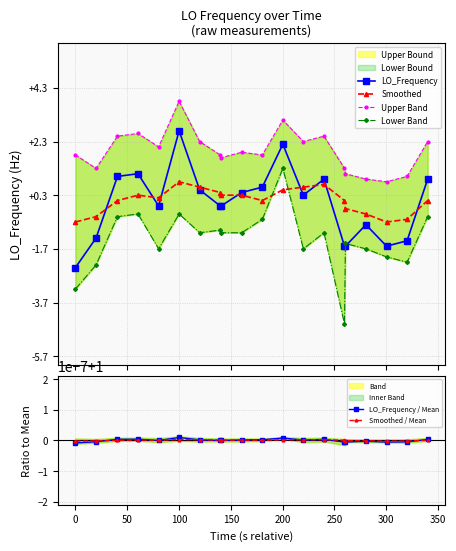

The value of LO_Frequency / Mean at 300 is 1.0. True or false?

True